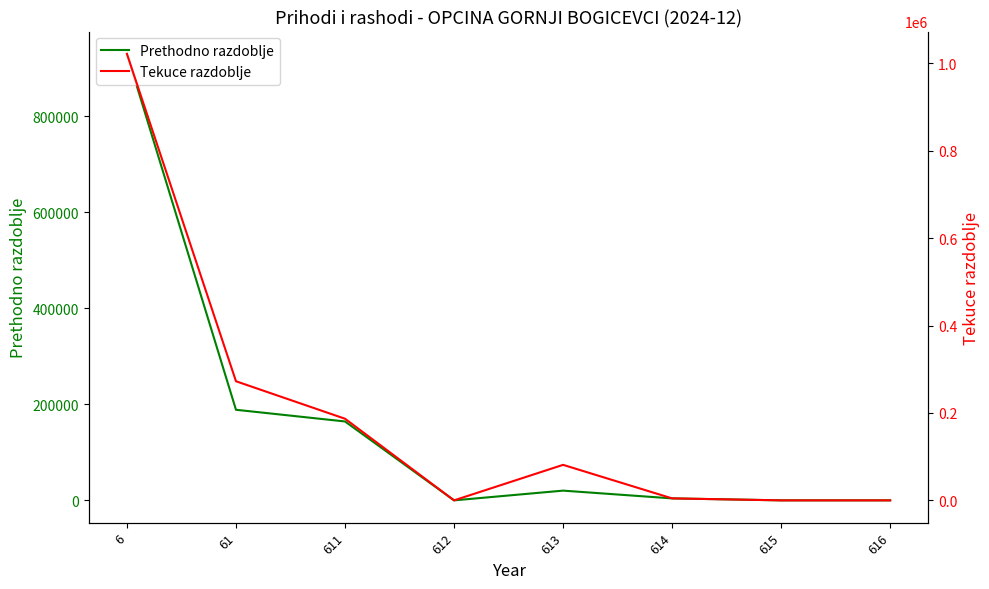

True or false: Prethodno razdoblje has more than 0 interior local peaks.

True